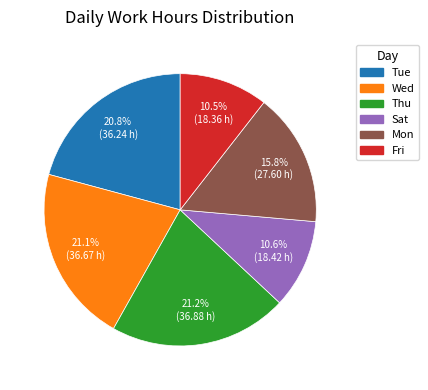

Is there a majority slice in this chart?

No